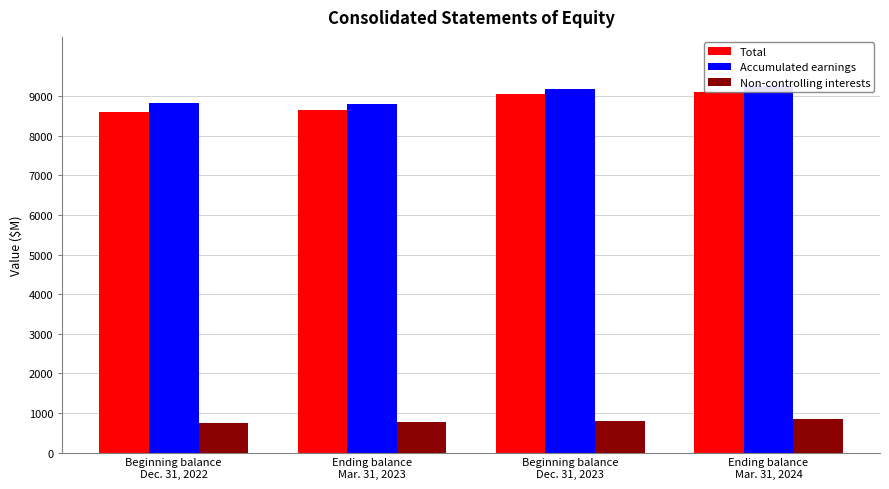

What is the total value across all series at Beginning balance
Dec. 31, 2022?

18192